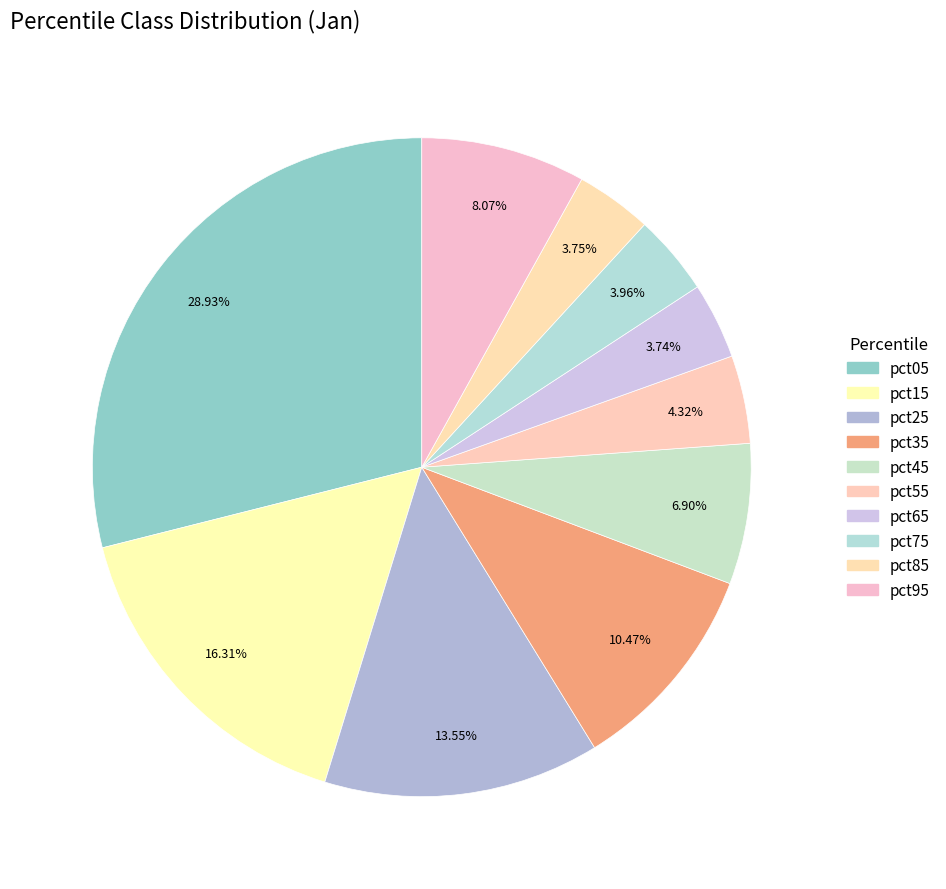

Count the number of slices in the pie.

10